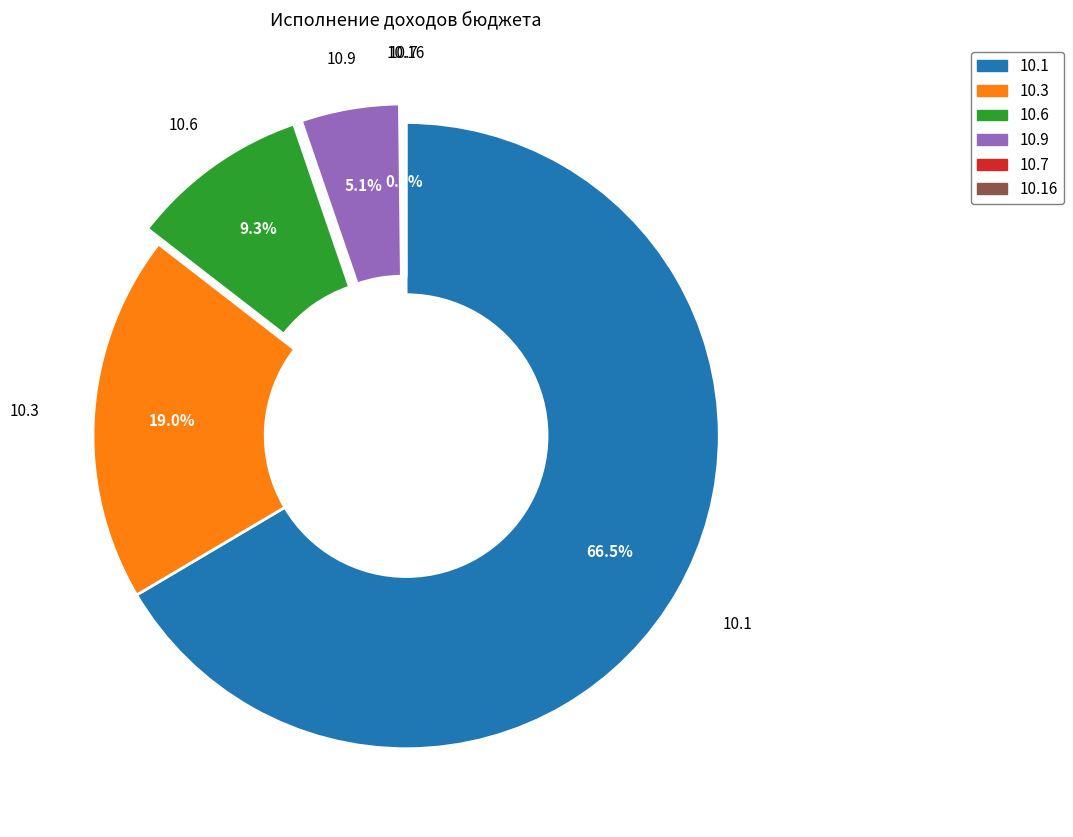

Is there a majority slice in this chart?

Yes